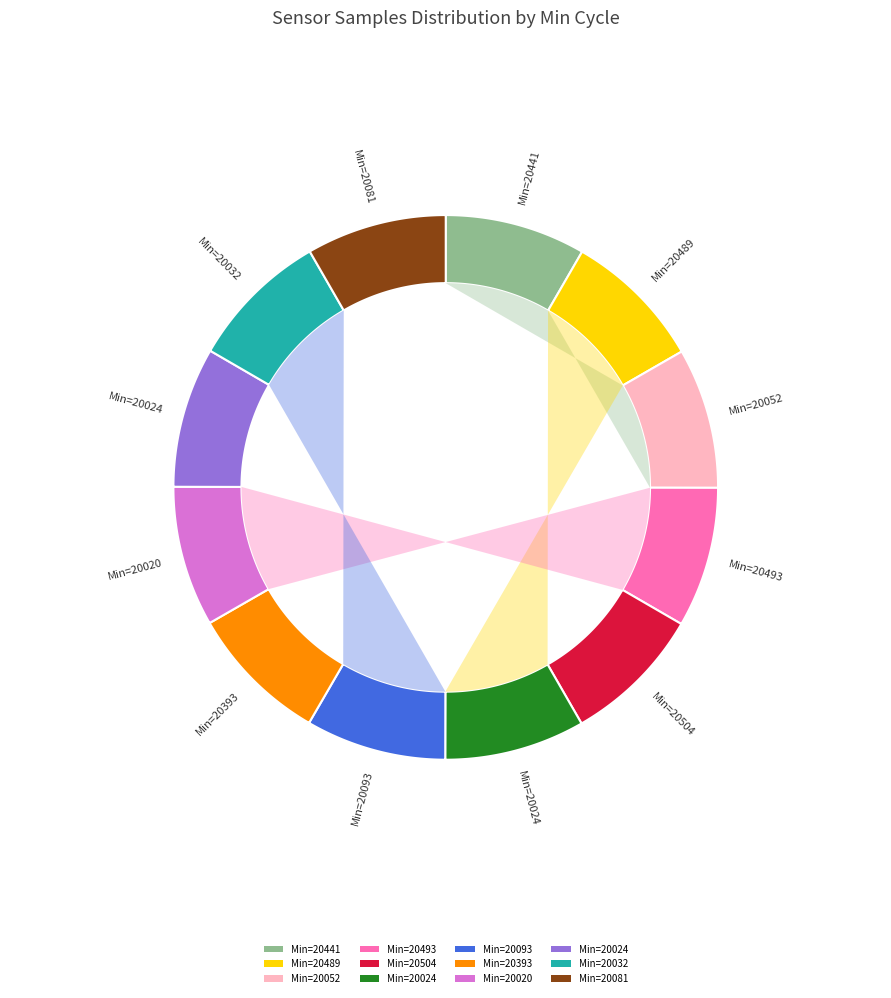

Between 20024 and 20493, which is larger?

20493